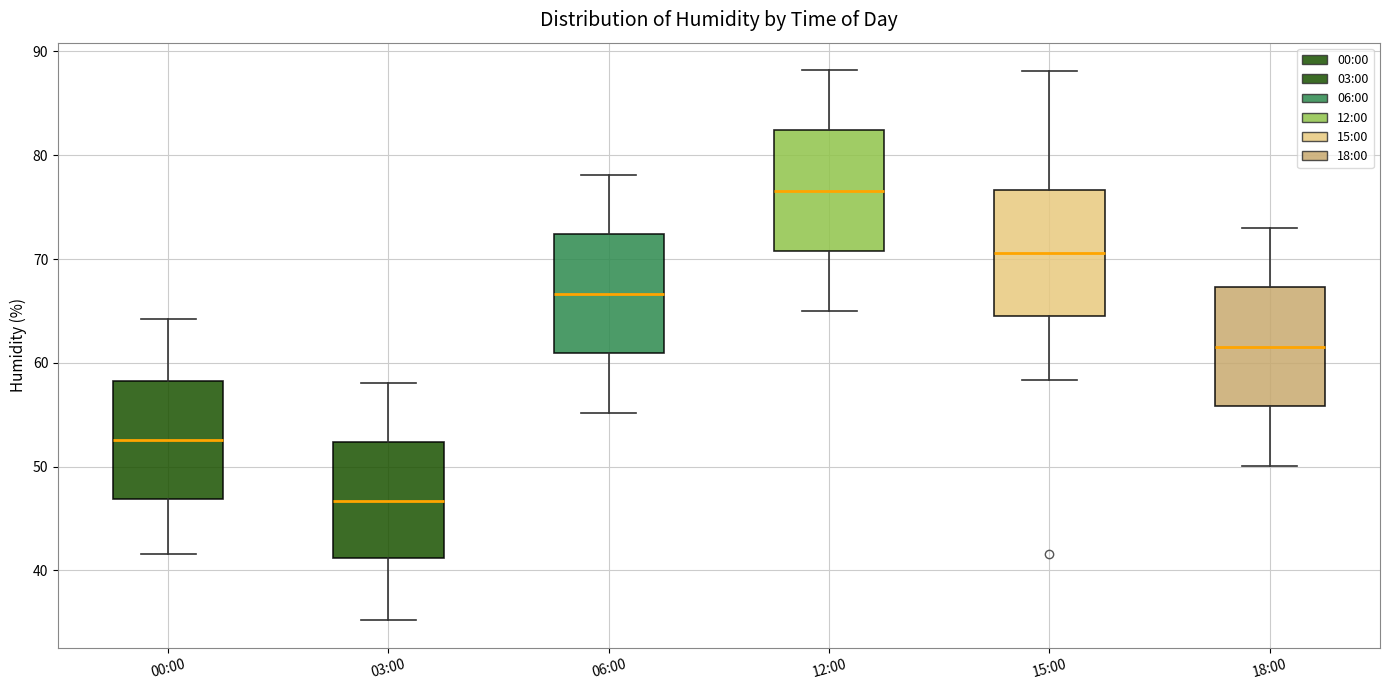

Which box has the highest median line?

12:00